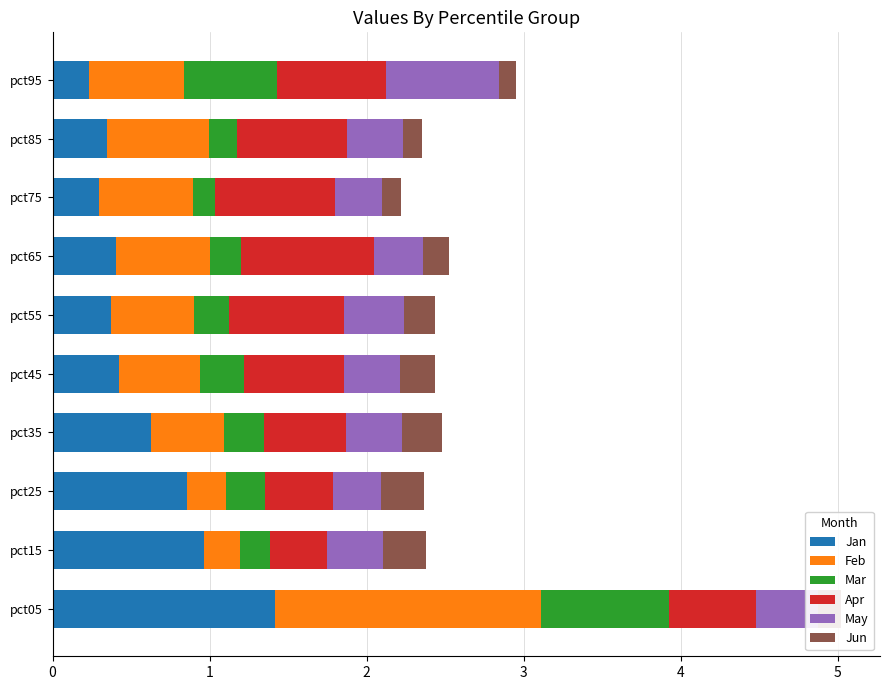

The Jan series shows 0.4 at pct65. True or false?

True